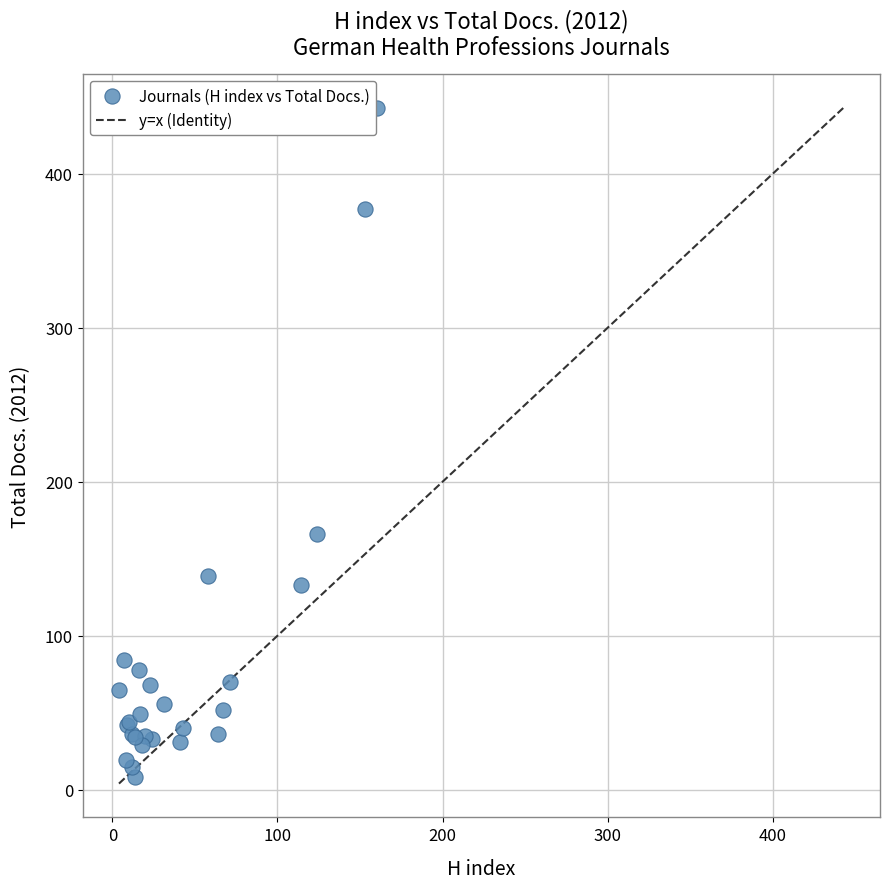

What Y value in the scatter plot is closest to 225?

166